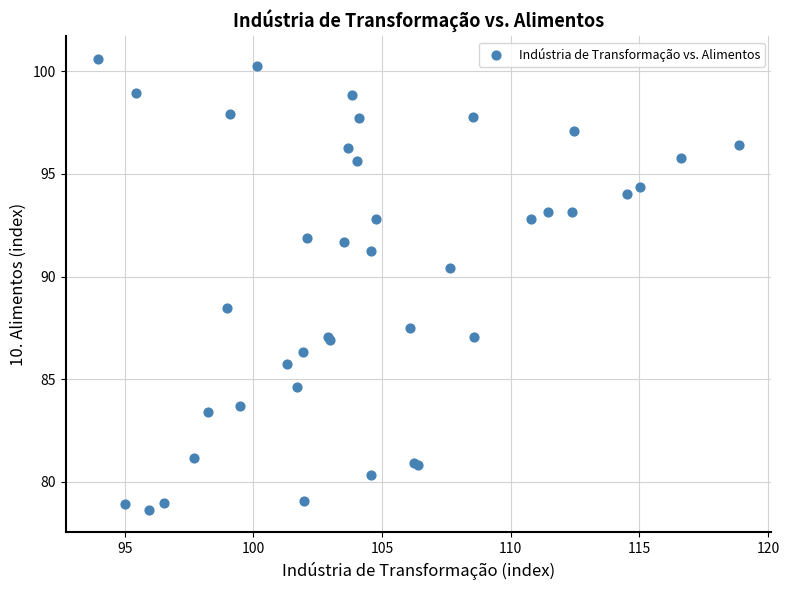

What Y value in the scatter plot is closest to 89?

88.5